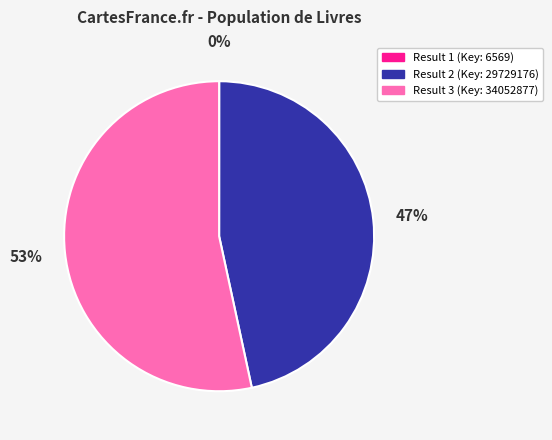

To the nearest percent, what is the difference between the largest and smallest slice percentages?

53%